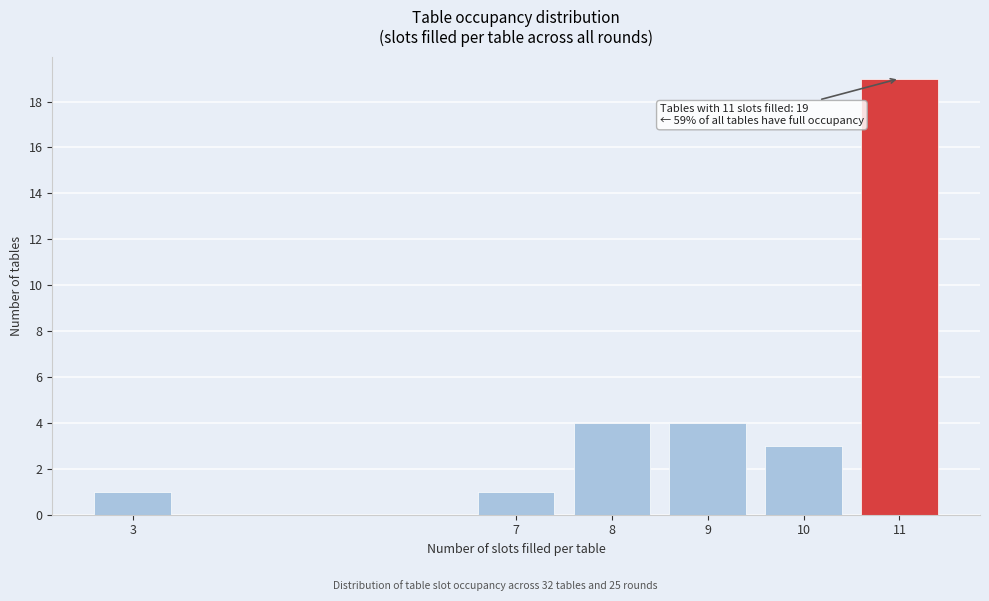

Reading left to right, extract all data points from this chart.

1	1	4	4	3	19